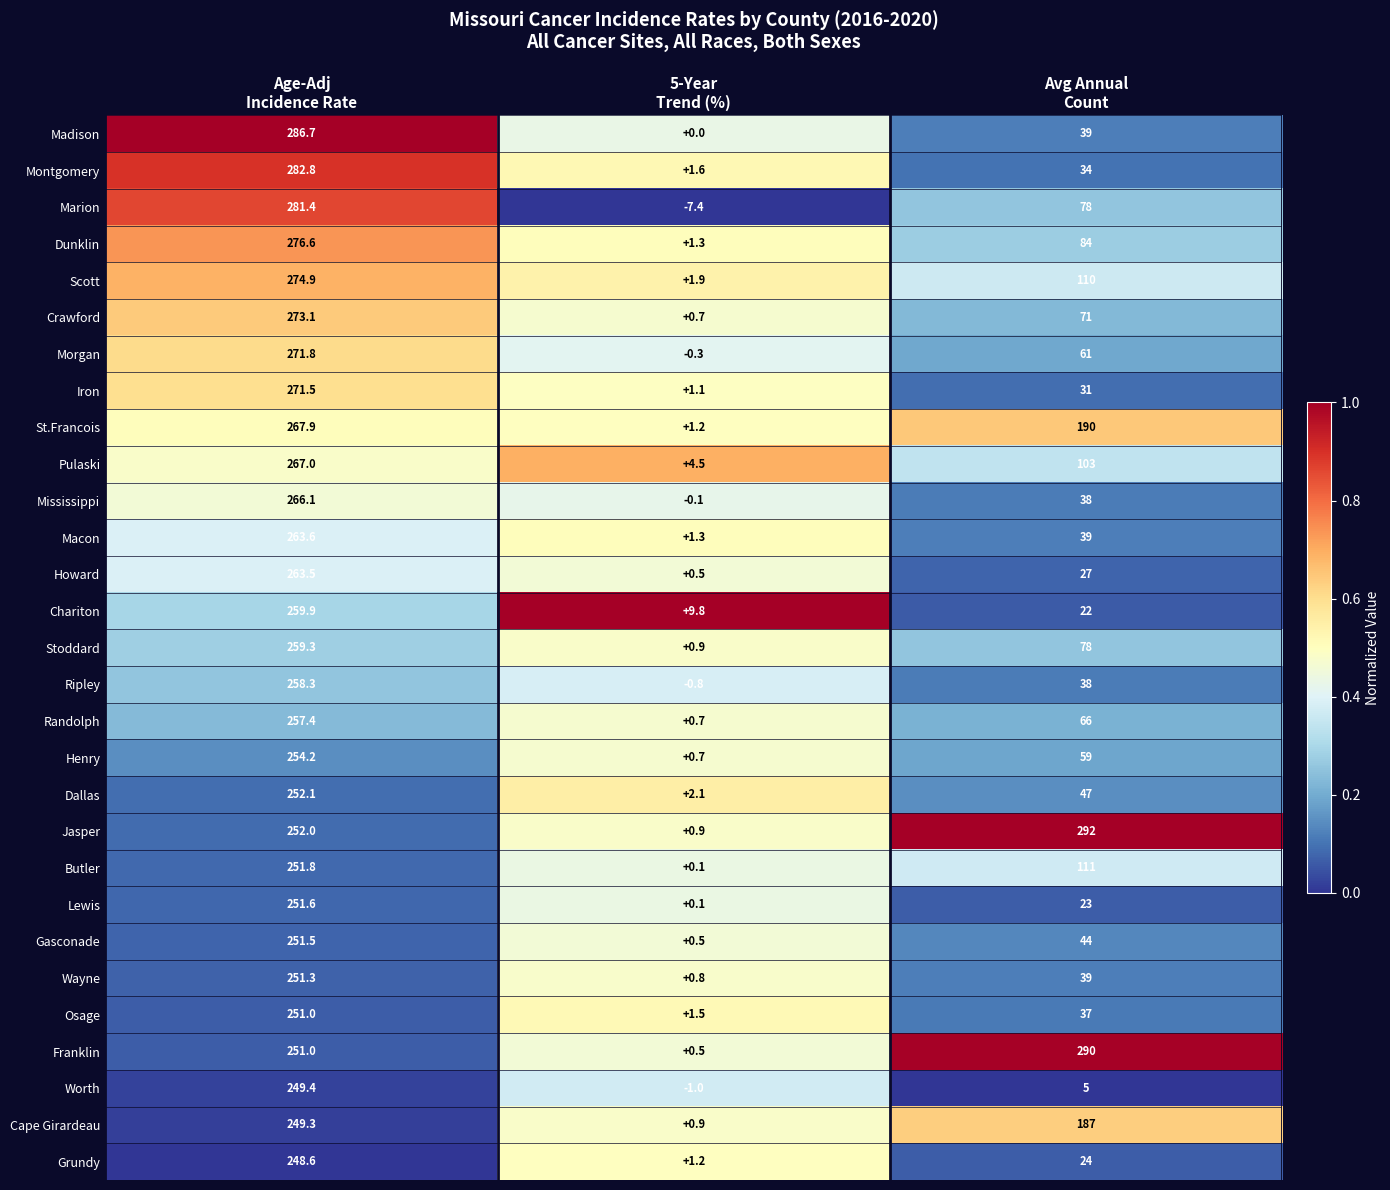

Rank the series by their maximum value, from highest to lowest.

Jasper, Franklin, Madison, Montgomery, Marion, Dunklin, Scott, Crawford, Morgan, Iron, St.Francois, Pulaski, Mississippi, Macon, Howard, Chariton, Stoddard, Ripley, Randolph, Henry, Dallas, Butler, Lewis, Gasconade, Wayne, Osage, Worth, Cape Girardeau, Grundy